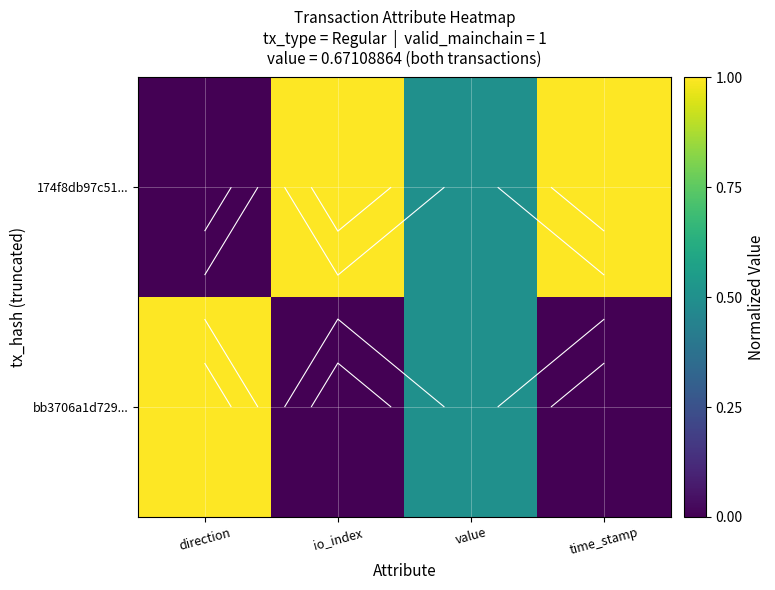

Which series has the largest range (max minus min)?

174f8db97c51...